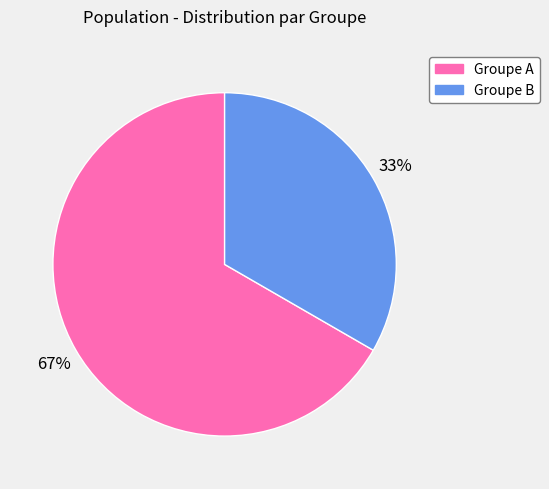

To the nearest percent, what is the average slice percentage?

50%